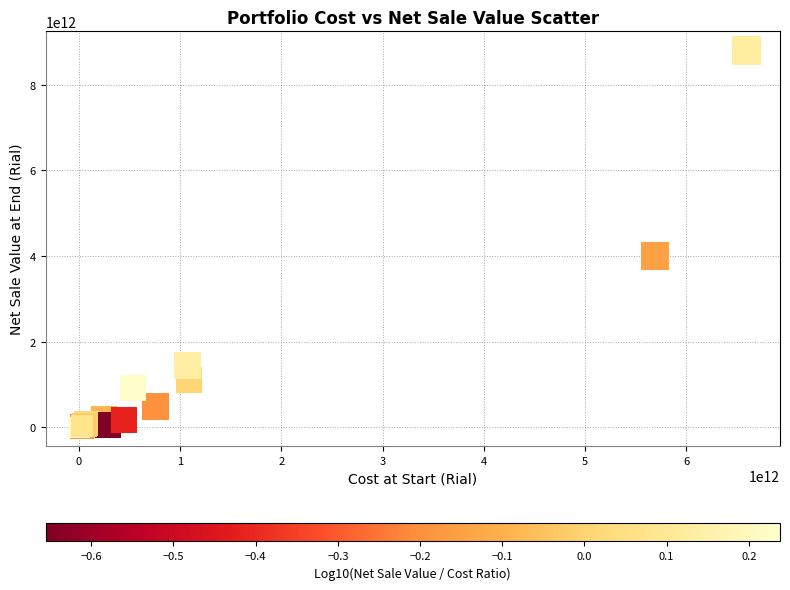

What Y value in the scatter plot is closest to 4402155955692?

4008990920476